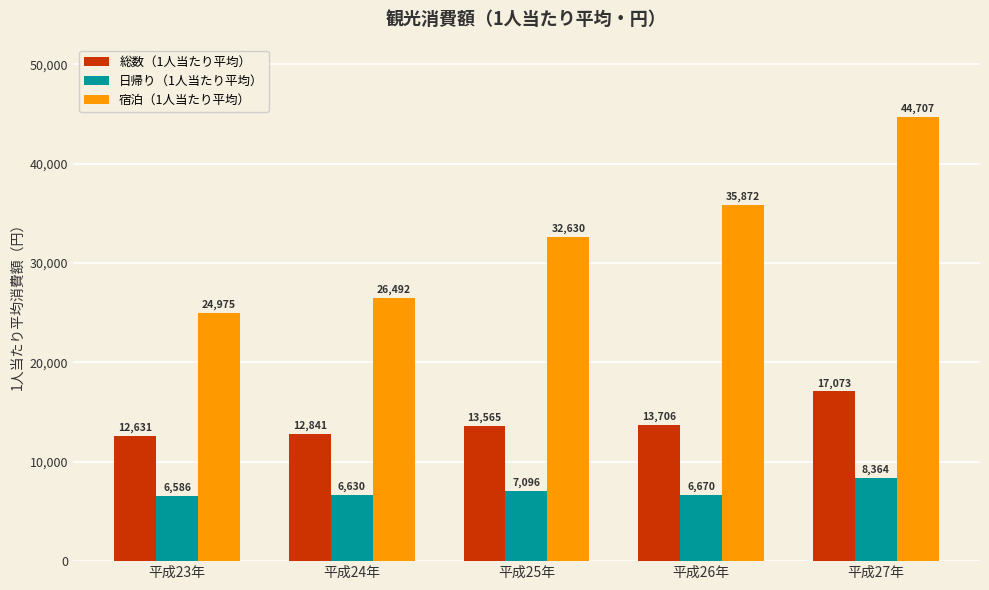

What is the minimum value for 総数（1人当たり平均）?

12631